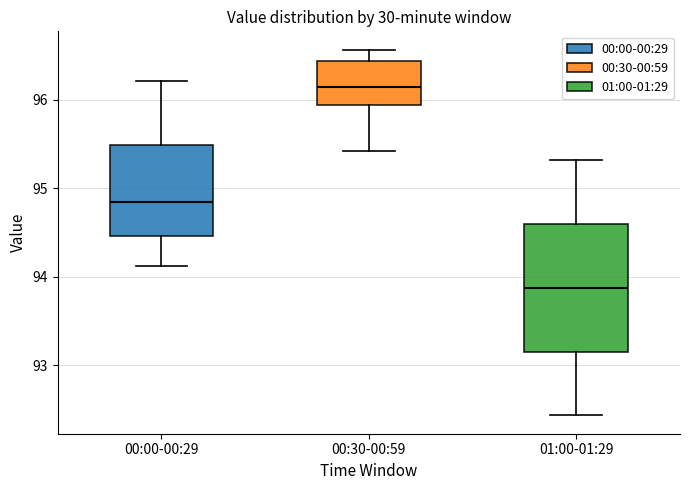

Where is the upper edge of the box for 00:30-00:59 on the y-axis? The values are not printed on the chart, so give them approximately, as read against the axis.

96.4